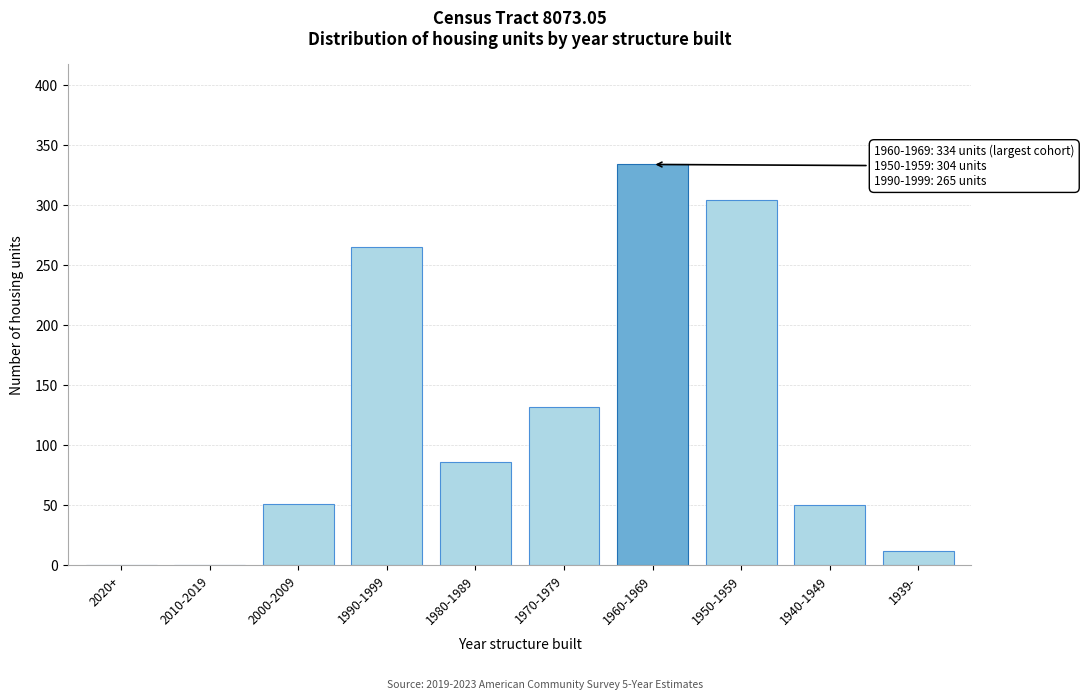

Which category has the highest value across all series?

1960-1969